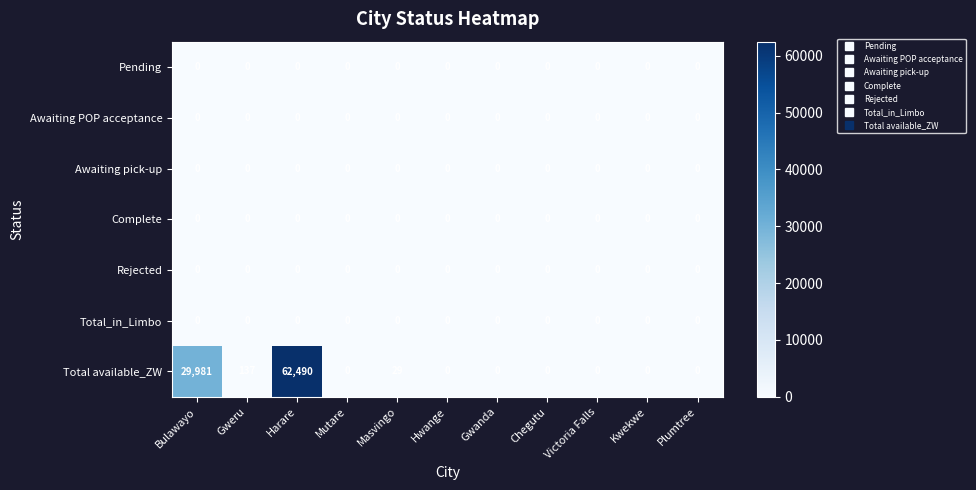

How many categories are shown in the chart?

11